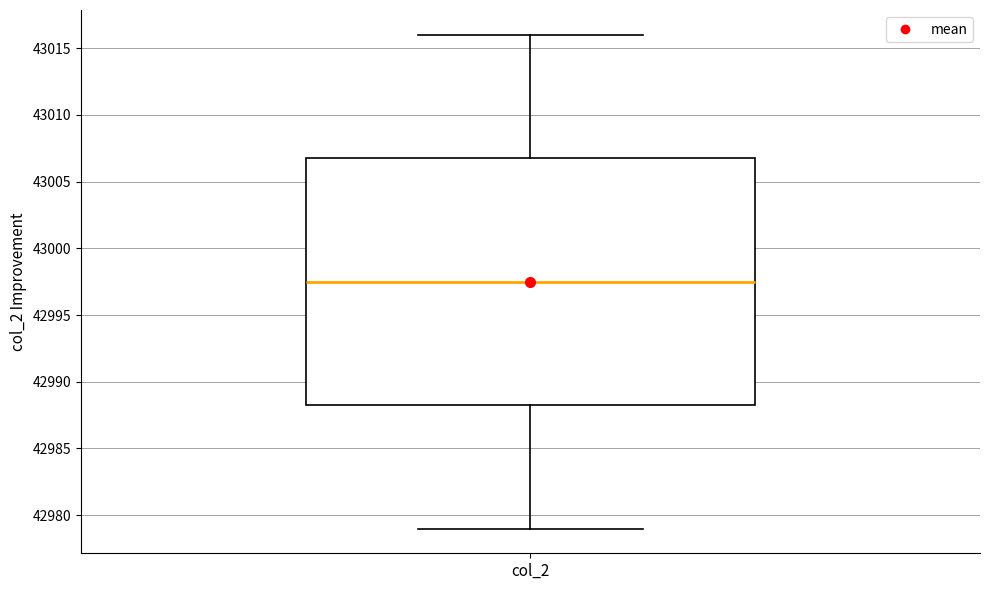

Transcribe this box plot: give where the median line is, the range the box spans, and where the two whiskers end, as read against the y-axis. The values are not printed on the chart, so give them approximately, as read against the axis.

median 42997.5, box 42988.5 to 43007.0, whiskers 42979.0 to 43016.0